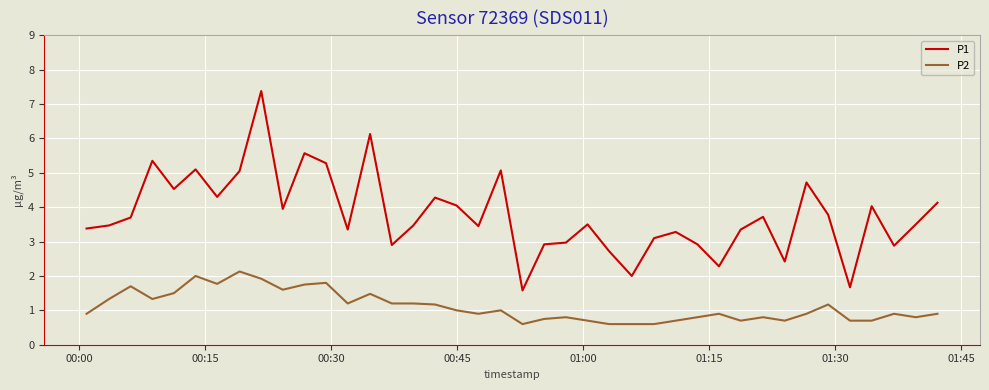

What is the minimum value shown in the chart?

0.6